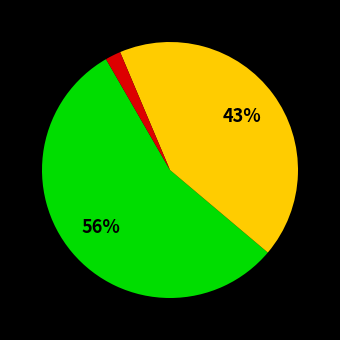

Does any single category account for the majority?

Yes